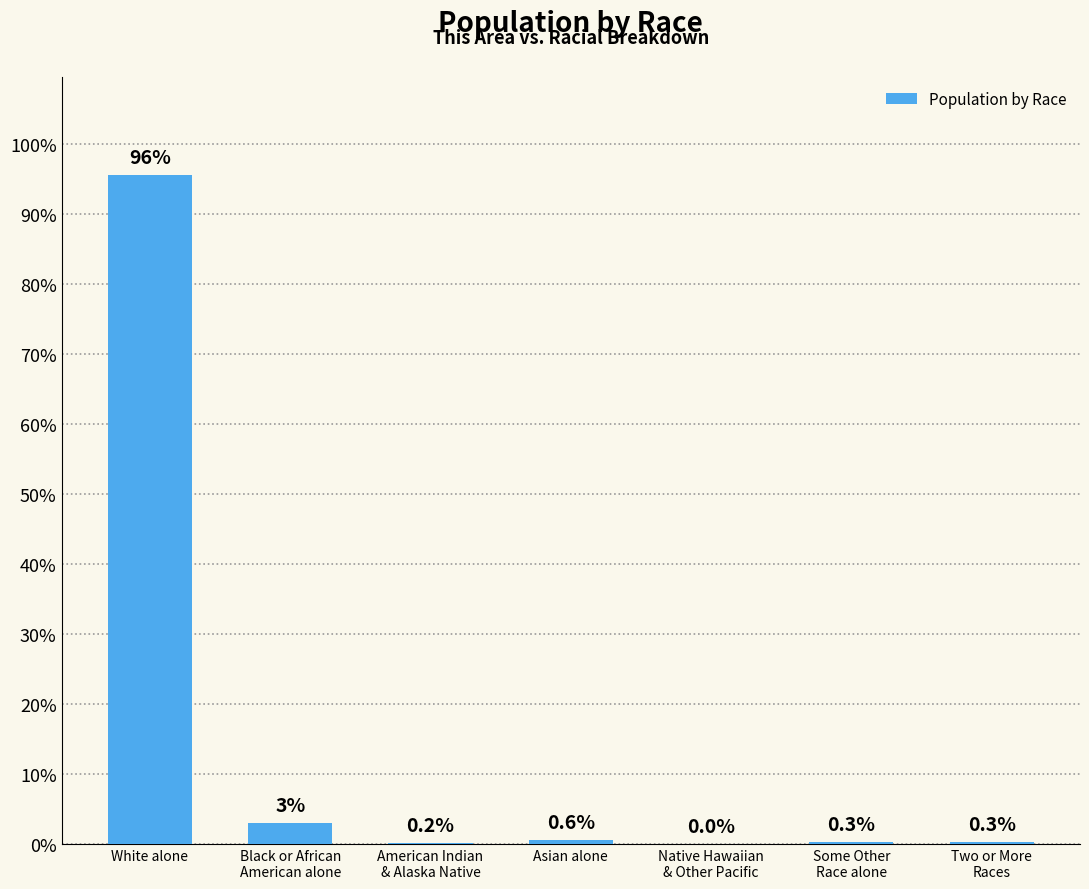

The chart shows a value of 8 at Asian alone. True or false?

False